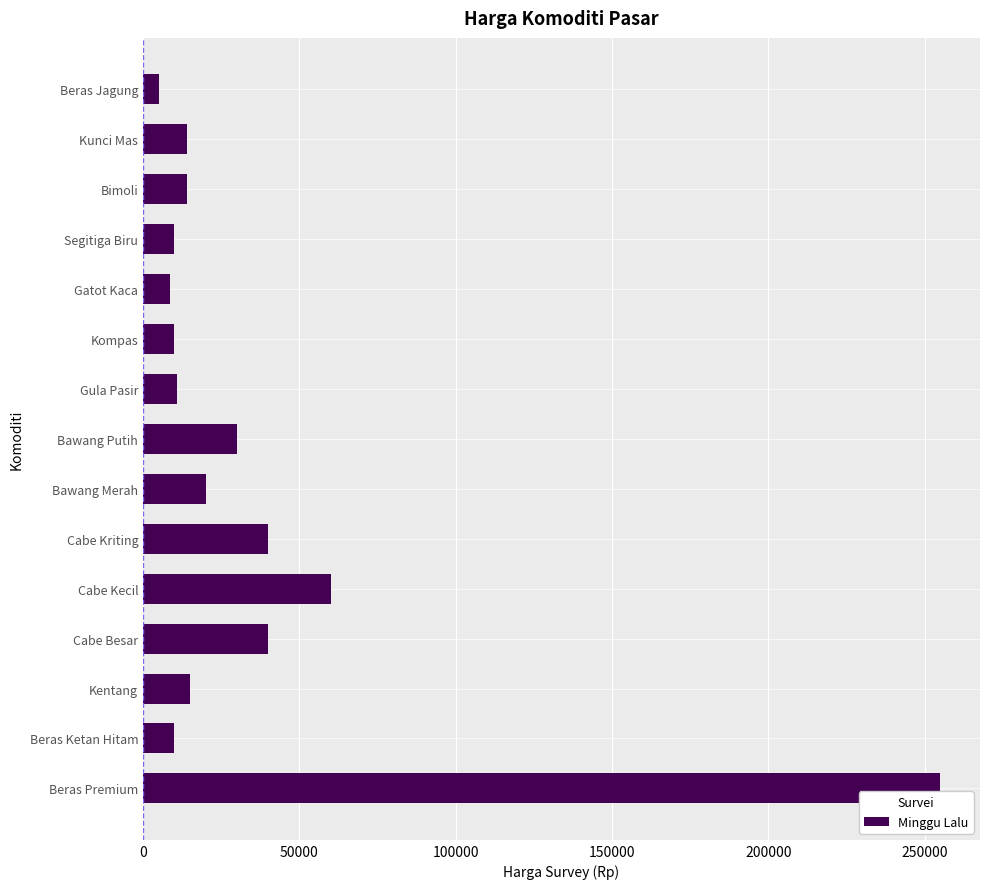

The chart shows a value of 40000 at Cabe Kriting. True or false?

True